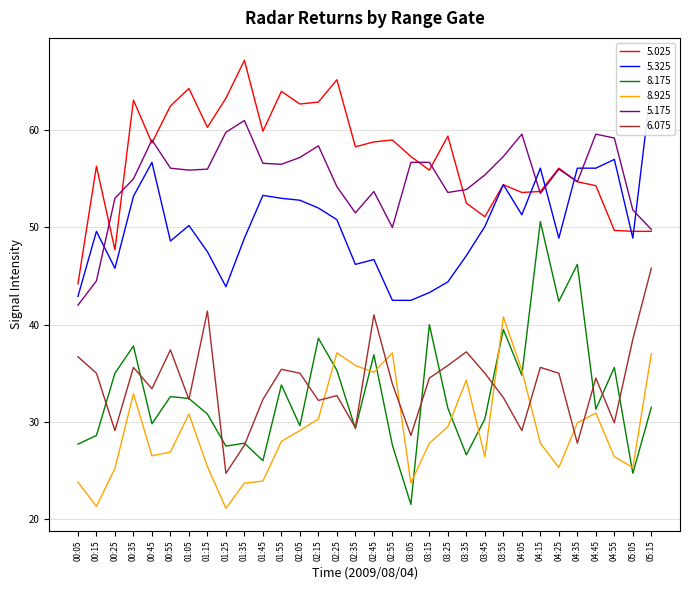

Which series has the widest spread of values?

8.175